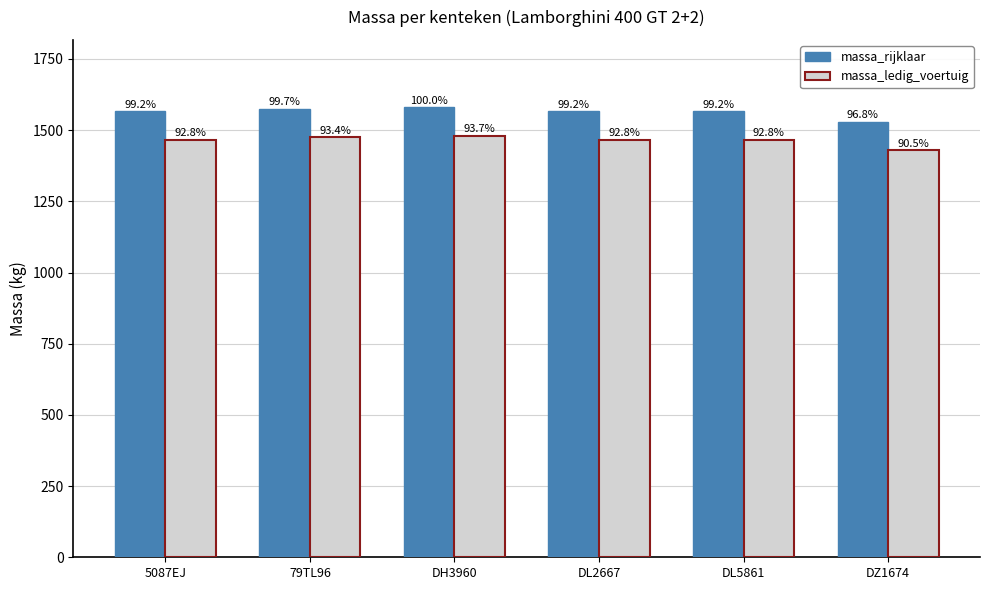

Reading right to left, list all the values displayed in this chart.

massa_rijklaar: DZ1674=1530	DL5861=1567	DL2667=1567	DH3960=1580	79TL96=1575	5087EJ=1567
massa_ledig_voertuig: DZ1674=1430	DL5861=1467	DL2667=1467	DH3960=1480	79TL96=1475	5087EJ=1467